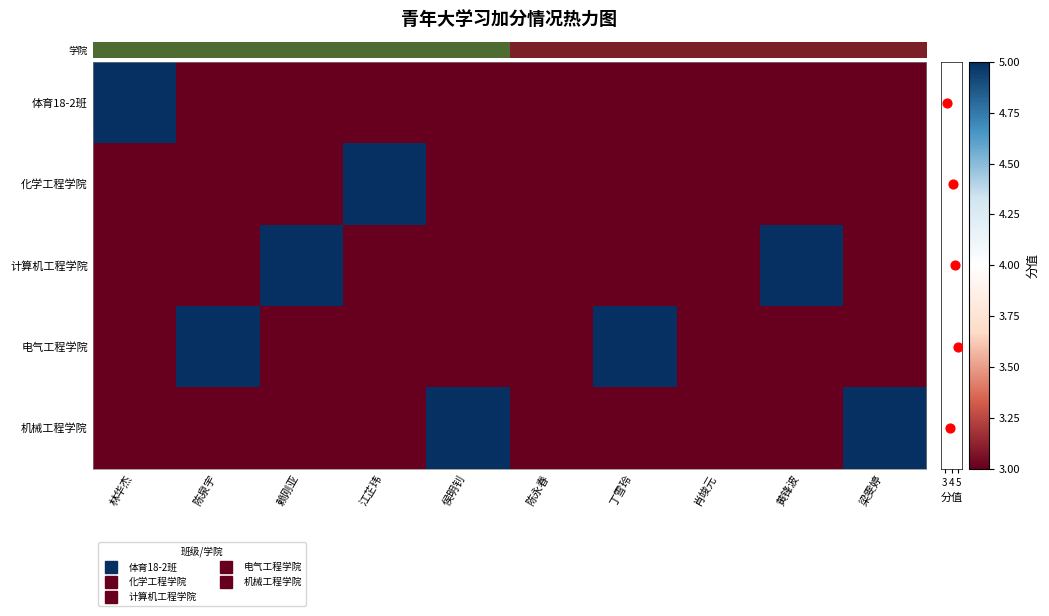

At how many categories does at least one series exceed 4?

8